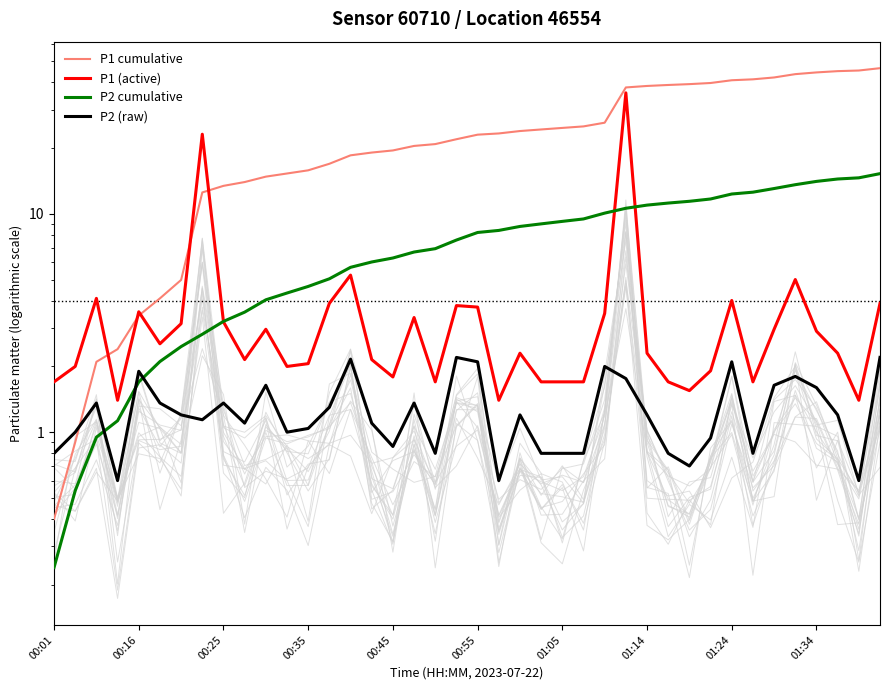

At how many categories does at least one series exceed 13?

33